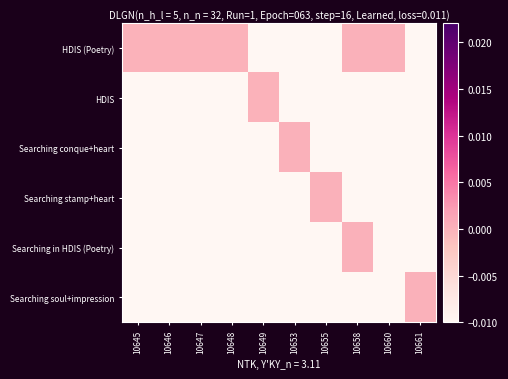

At 10661, list the series in order from largest to smallest.

Searching soul+impression, HDIS (Poetry), HDIS, Searching conque+heart, Searching stamp+heart, Searching in HDIS (Poetry)